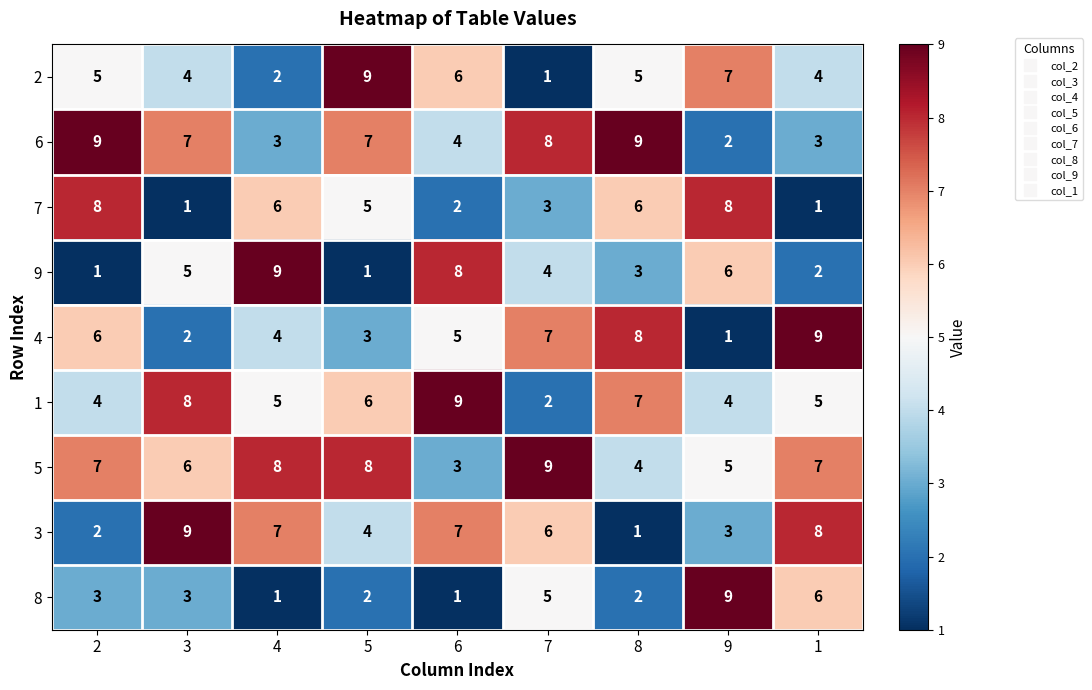

Which series changed the most between 3 and 8?

3